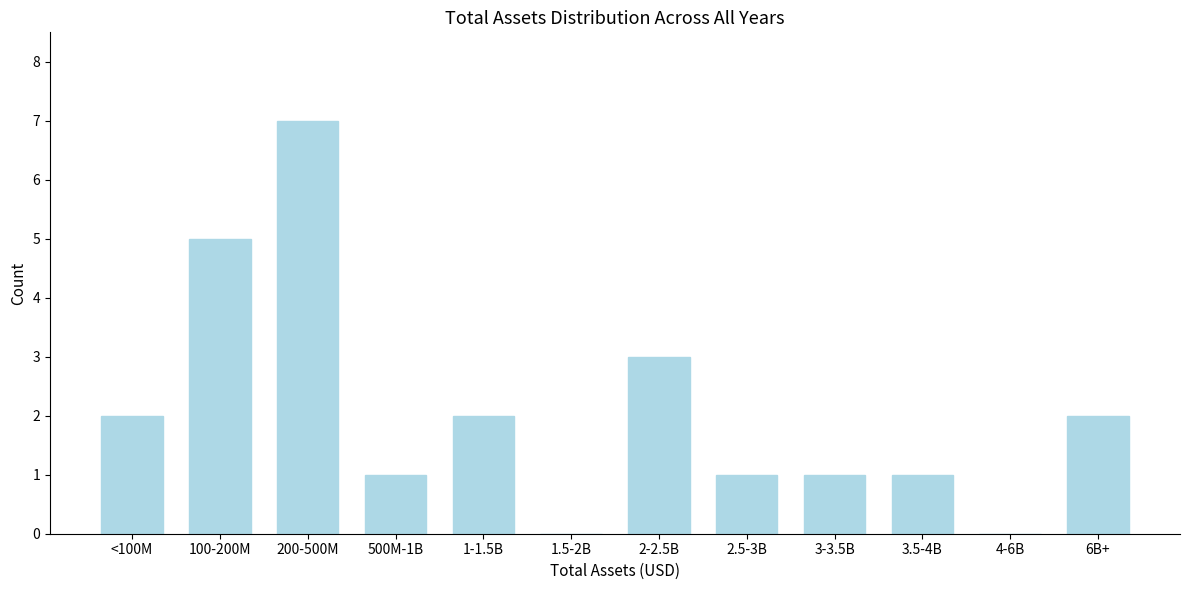

Reading right to left, list all the values displayed in this chart.

6B+=2	4-6B=0	3.5-4B=1	3-3.5B=1	2.5-3B=1	2-2.5B=3	1.5-2B=0	1-1.5B=2	500M-1B=1	200-500M=7	100-200M=5	<100M=2